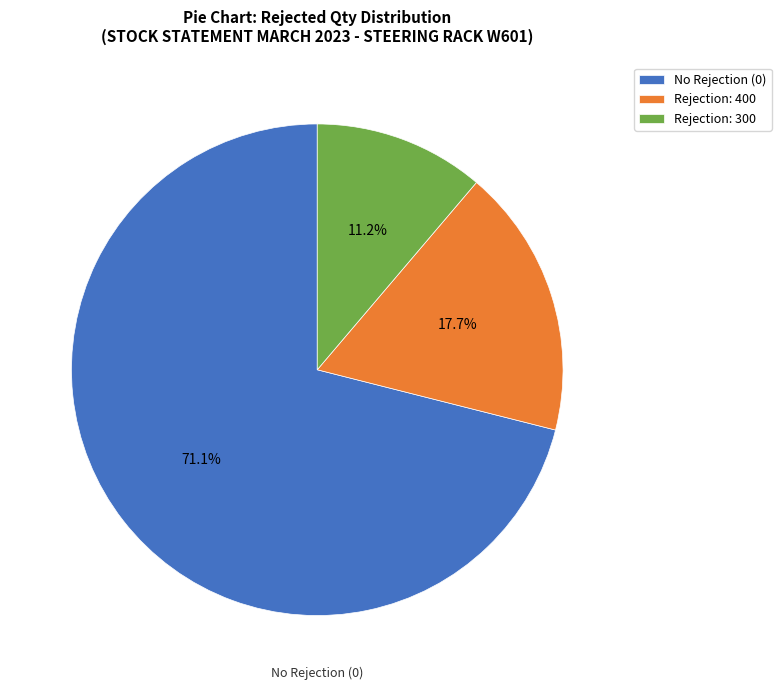

How much of the chart is everything except Rejection: 400?

82.3%